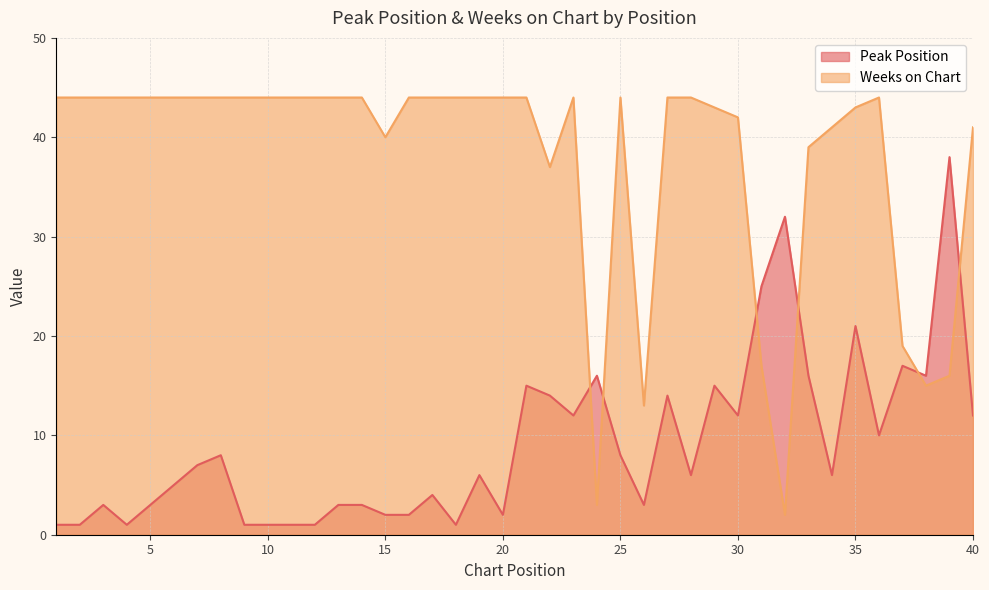

How many lines are shown in the chart?

2